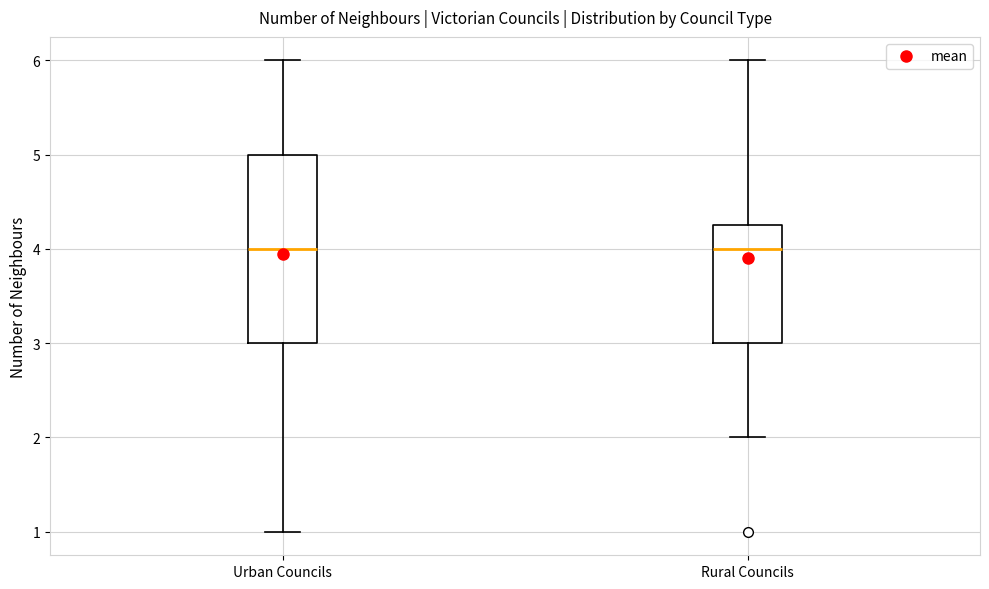

Which box is the tallest, from its lower edge to its upper edge?

Urban Councils